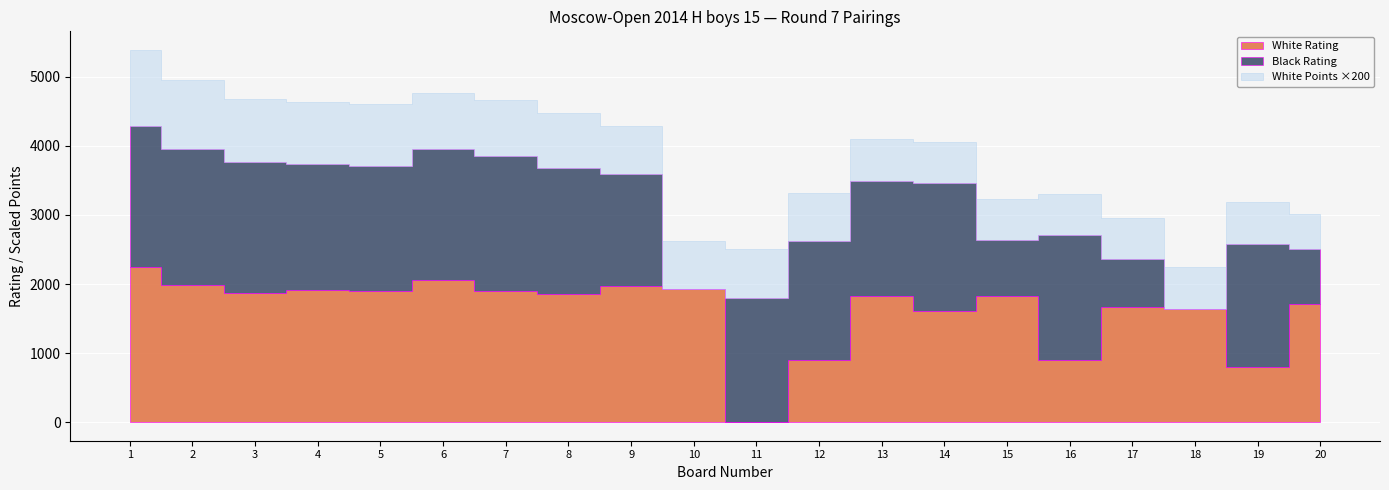

Which series has the widest spread of values?

White Rating